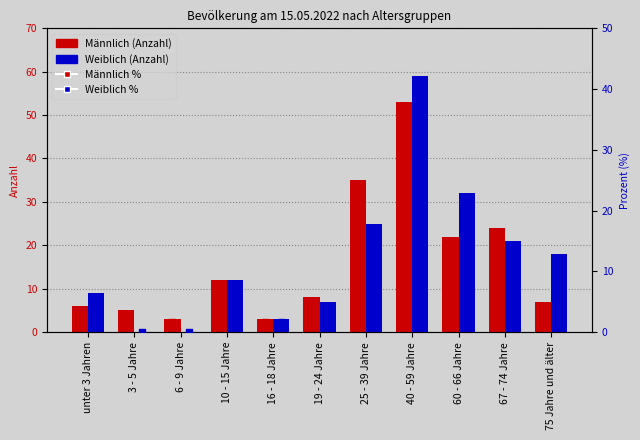

Which series has the largest total across all categories?

Weiblich